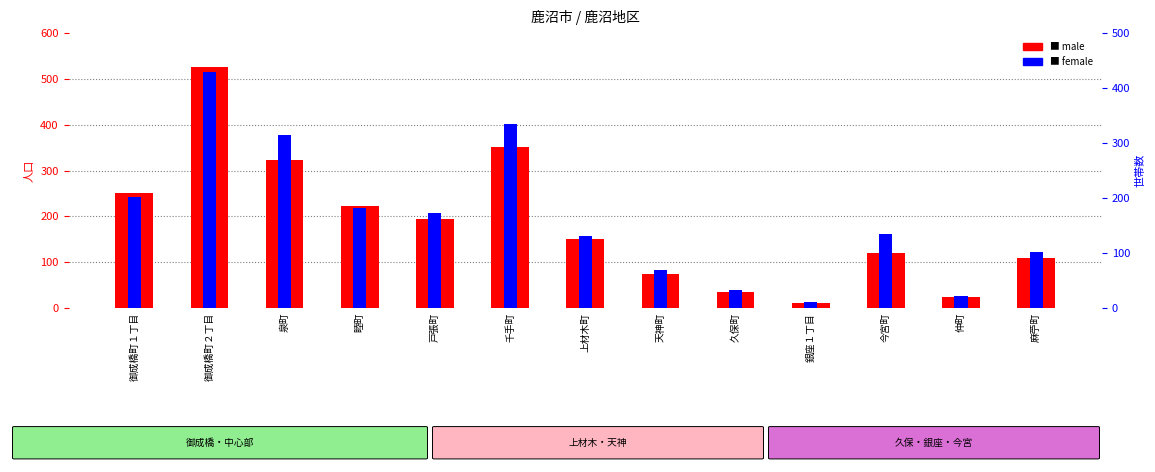

List the series in order of their peak value, lowest first.

female, male